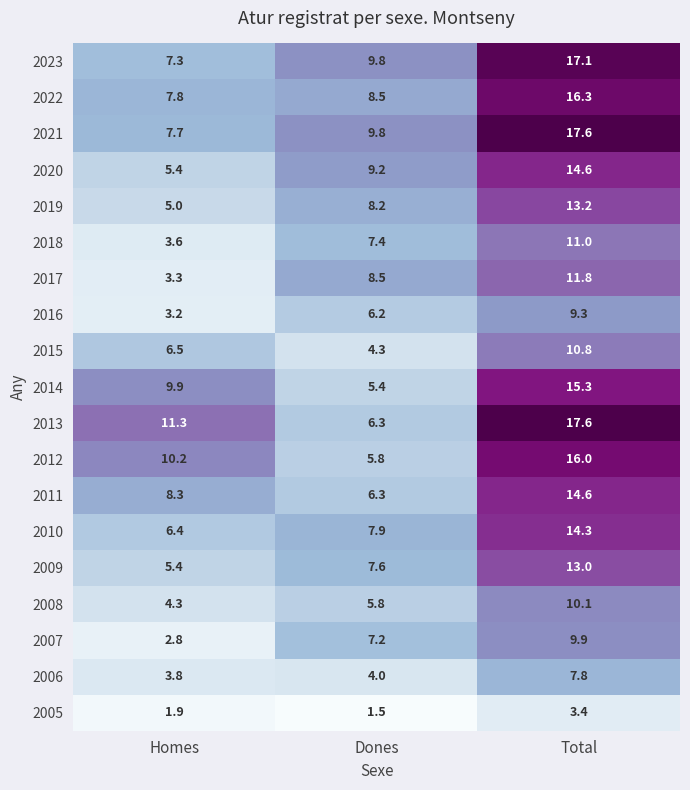

How many categories are shown in the chart?

3